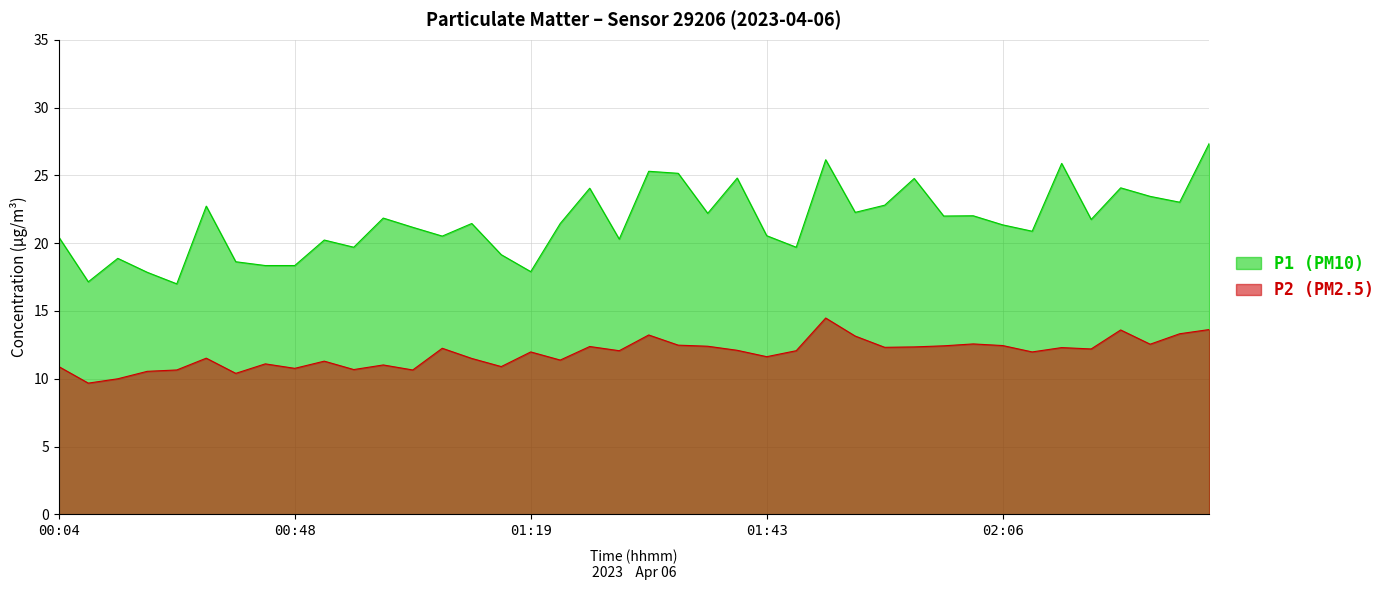

True or false: P2 (PM2.5) and P1 (PM10) intersect in this chart.

False